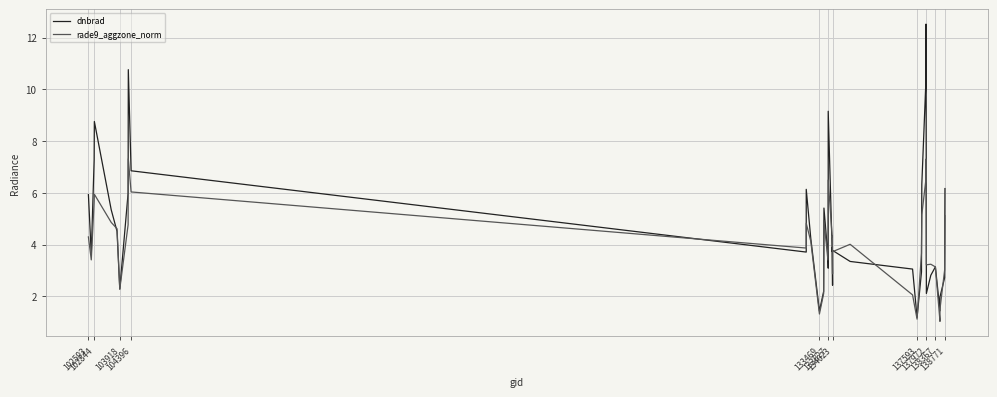

What is the minimum value shown in the chart?

1.0